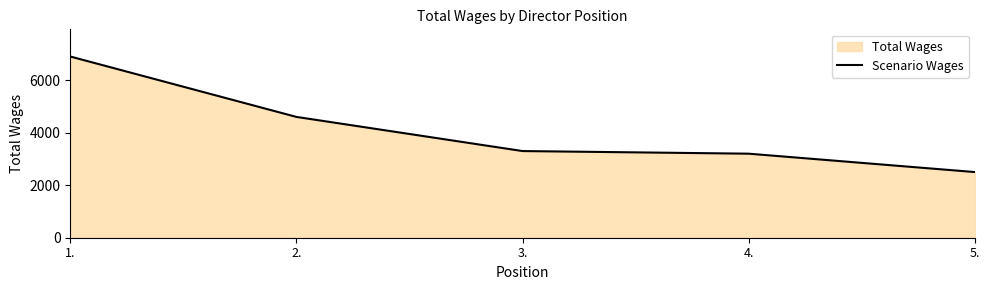

What is the label of the 3rd point from the left?

3.